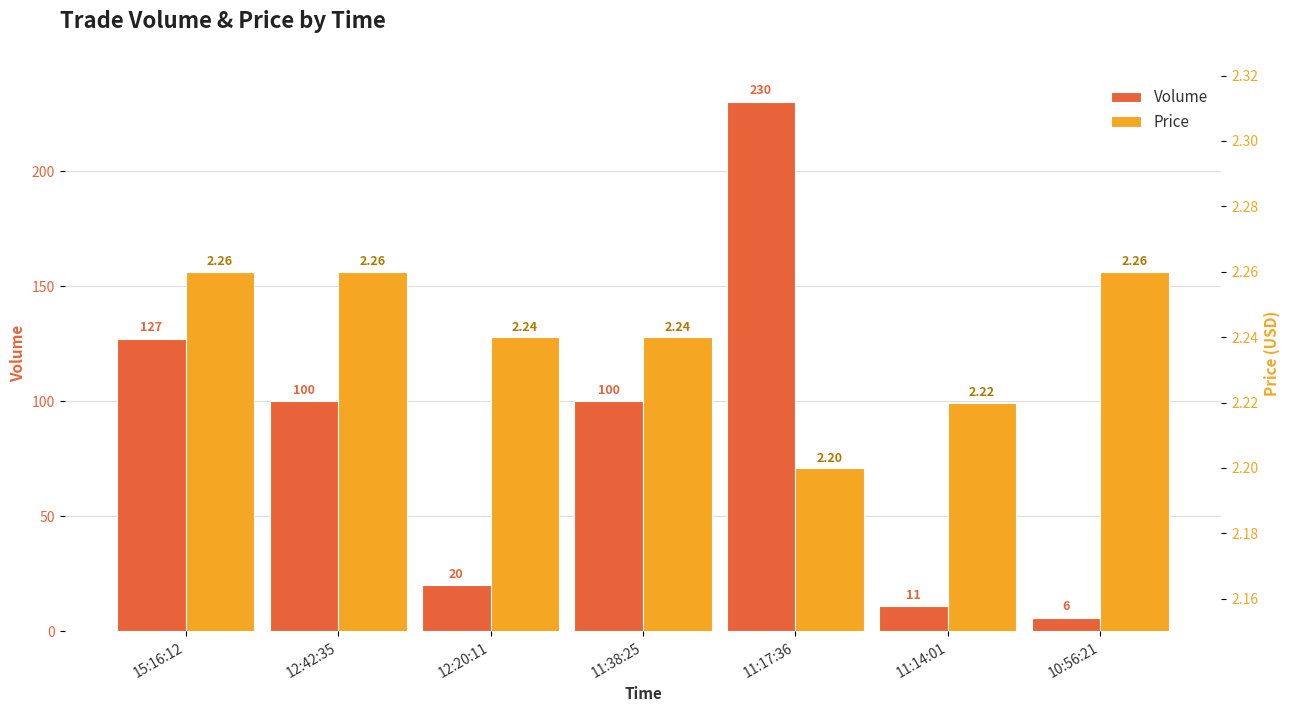

Are the bars horizontal?

No